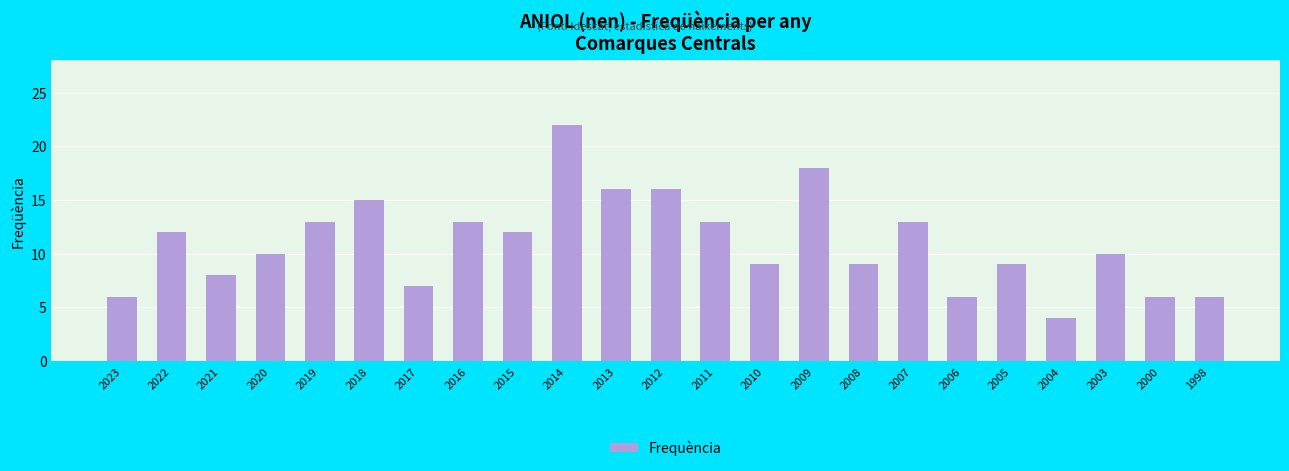

Which category has the lowest value across all series?

2004